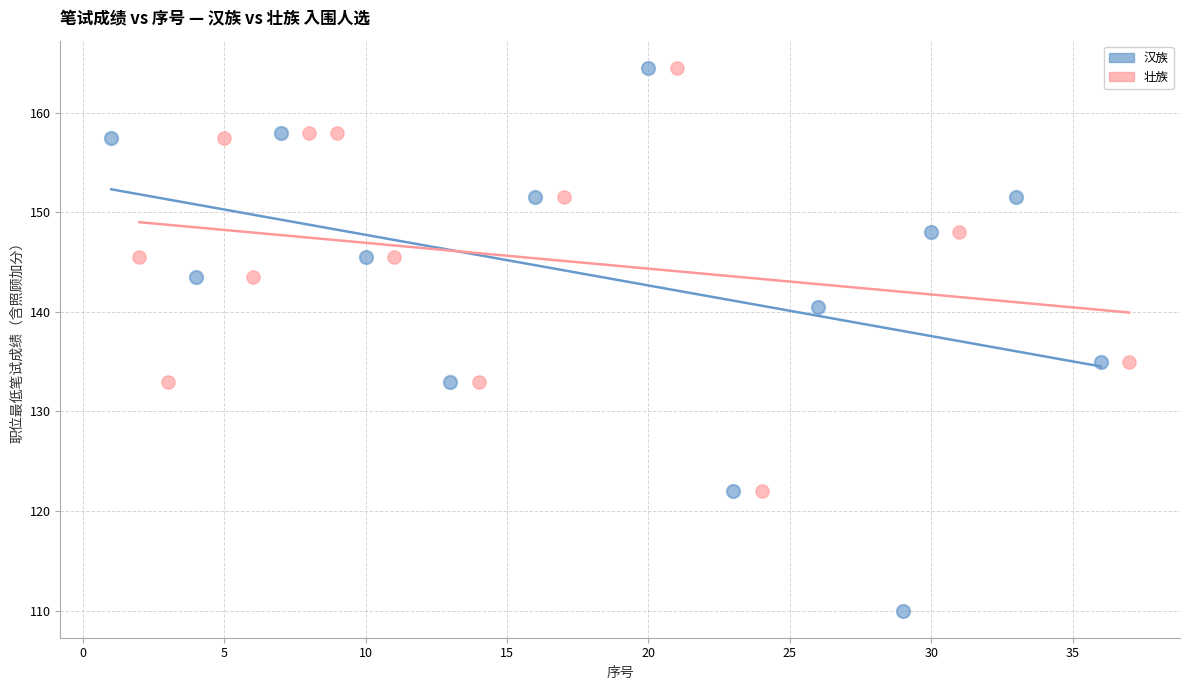

What are all the series names shown in the legend?

汉族, 壮族